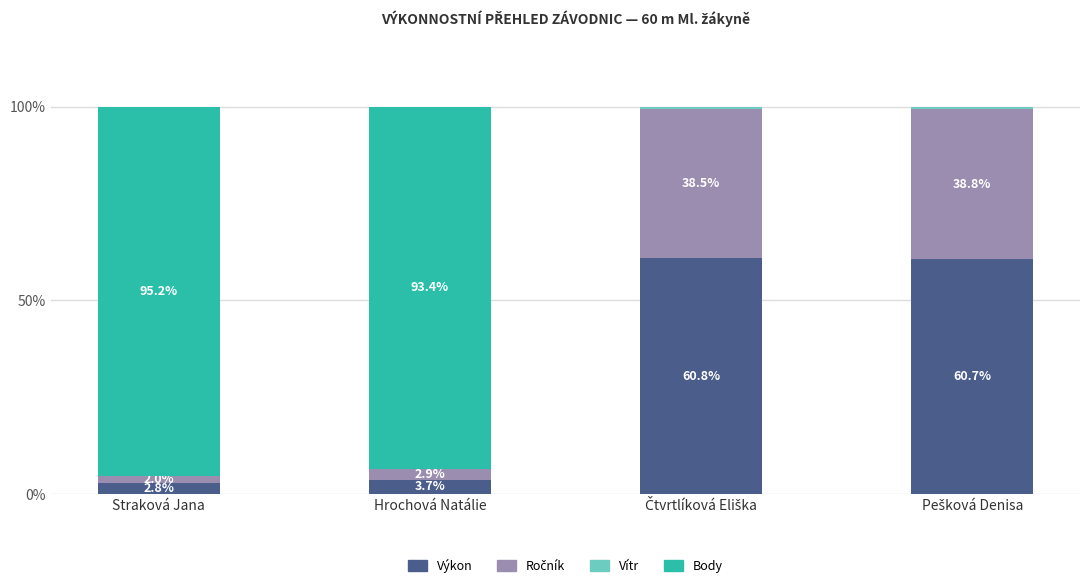

What is the total value across all series at Hrochová Natálie?

100.0